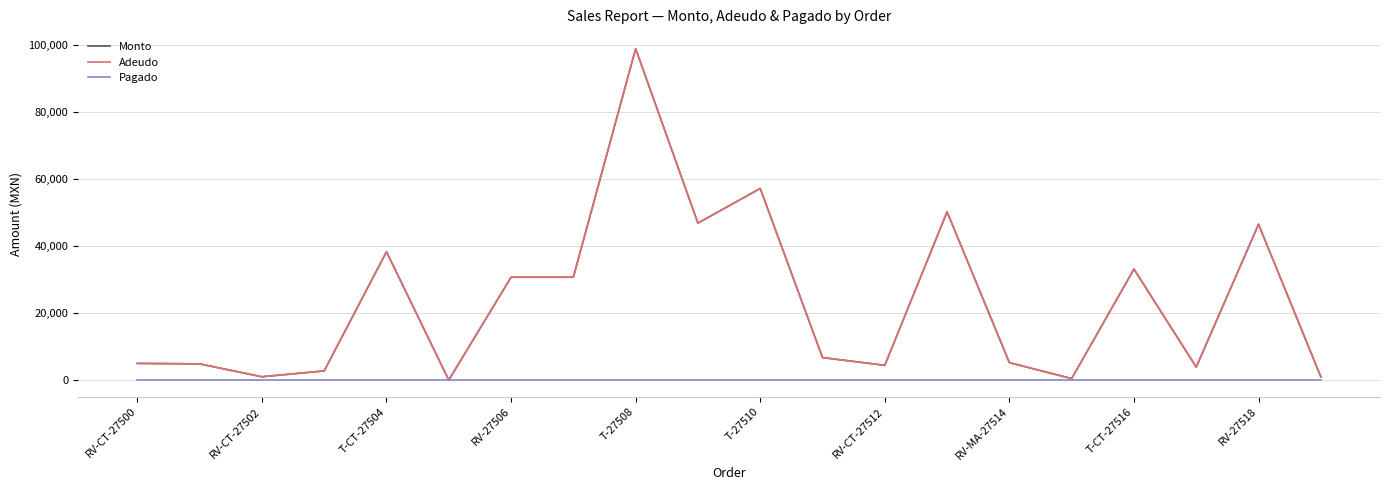

Is this an area chart (filled region under the line)?

No